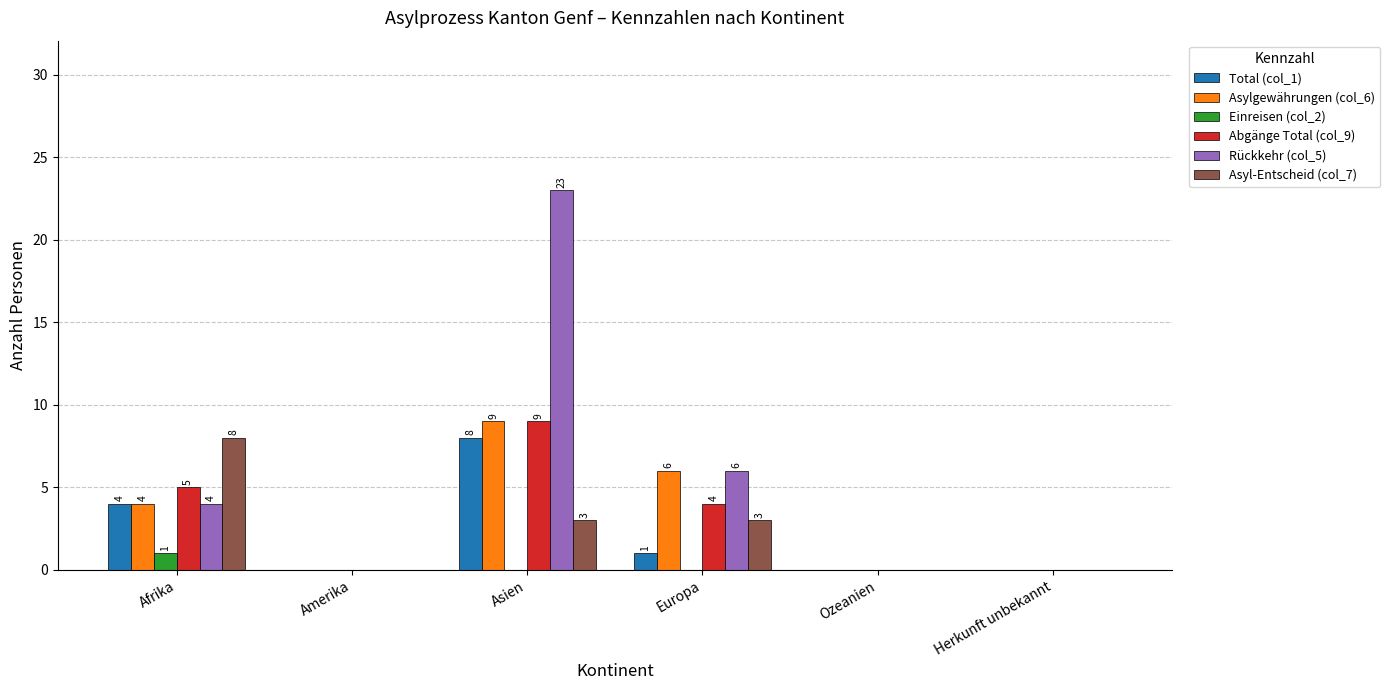

What is the sum of all Total (col_1) values?

13